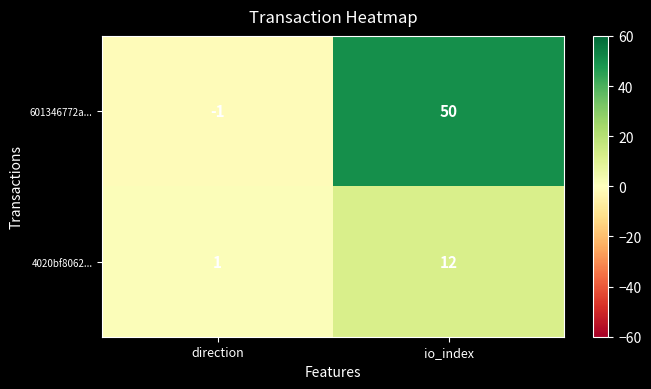

What is the approximate value of 601346772a... at io_index, to the nearest 5?

50